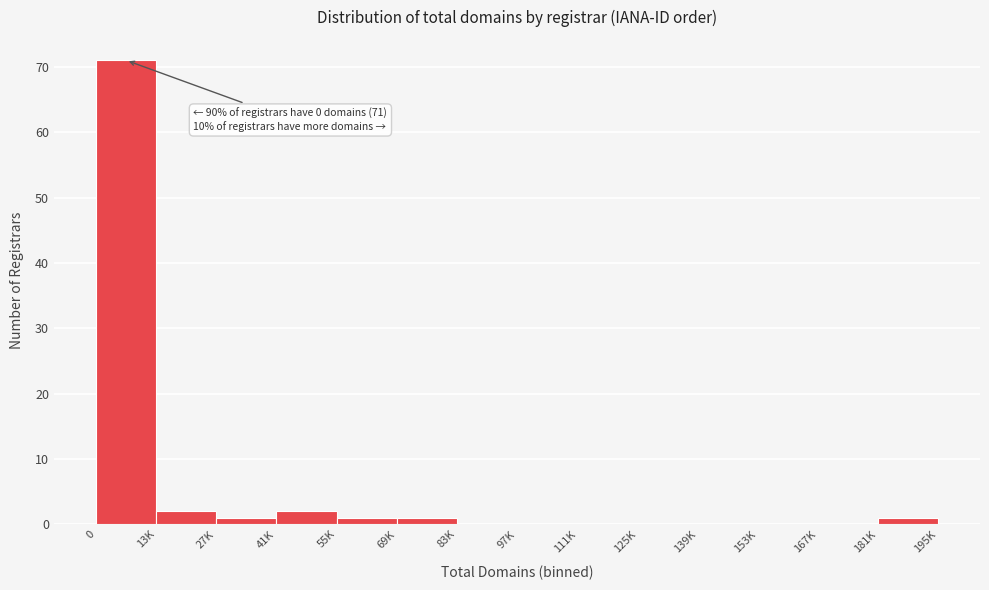

Reading left to right, what are all the values shown in this chart?

0=71	13K=2	27K=1	41K=2	55K=1	69K=1	83K=0	97K=0	111K=0	125K=0	139K=0	153K=0	167K=0	181K=1